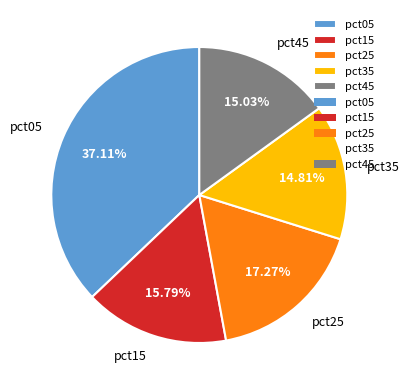

What is the ratio of the value at pct15 to the value at pct35?

1.1